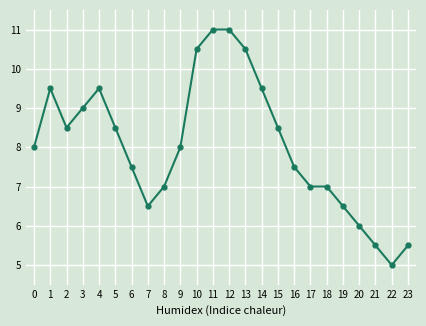

True or false: there are more than 0 points higher than both neighbors.

True